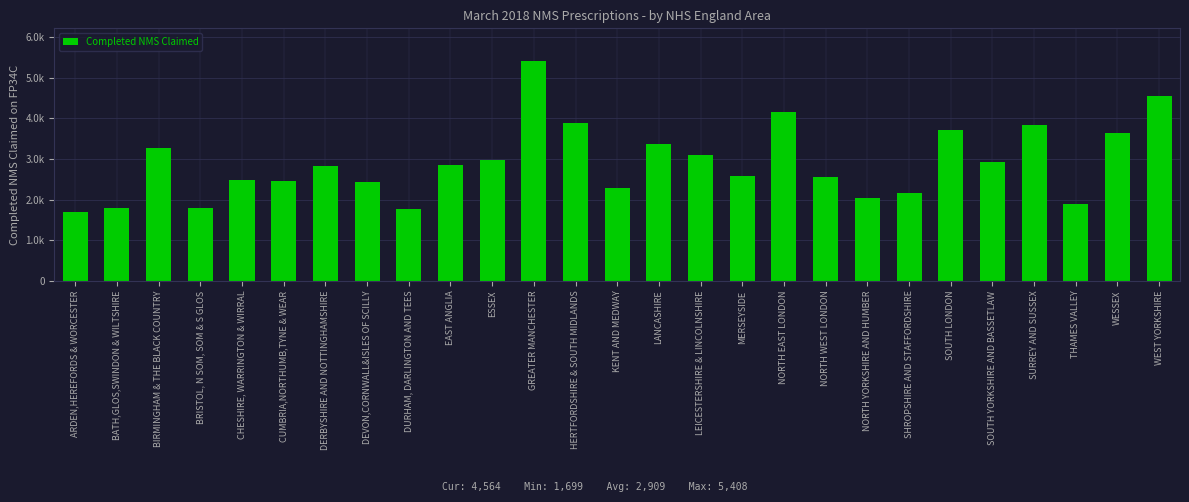

What is the sum of all values?

78537